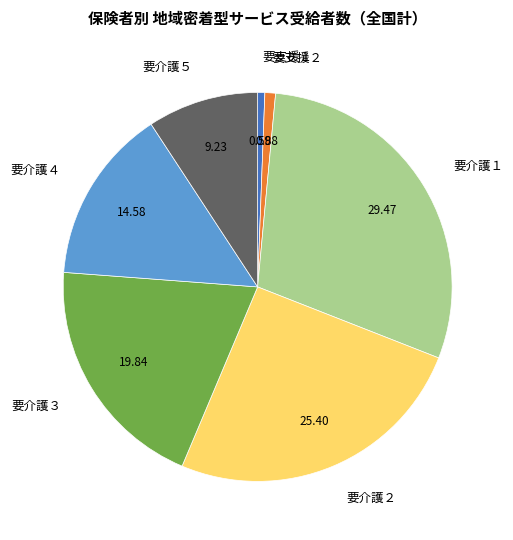

Combined, do 要介護４ and 要介護５ account for over 50%?

No